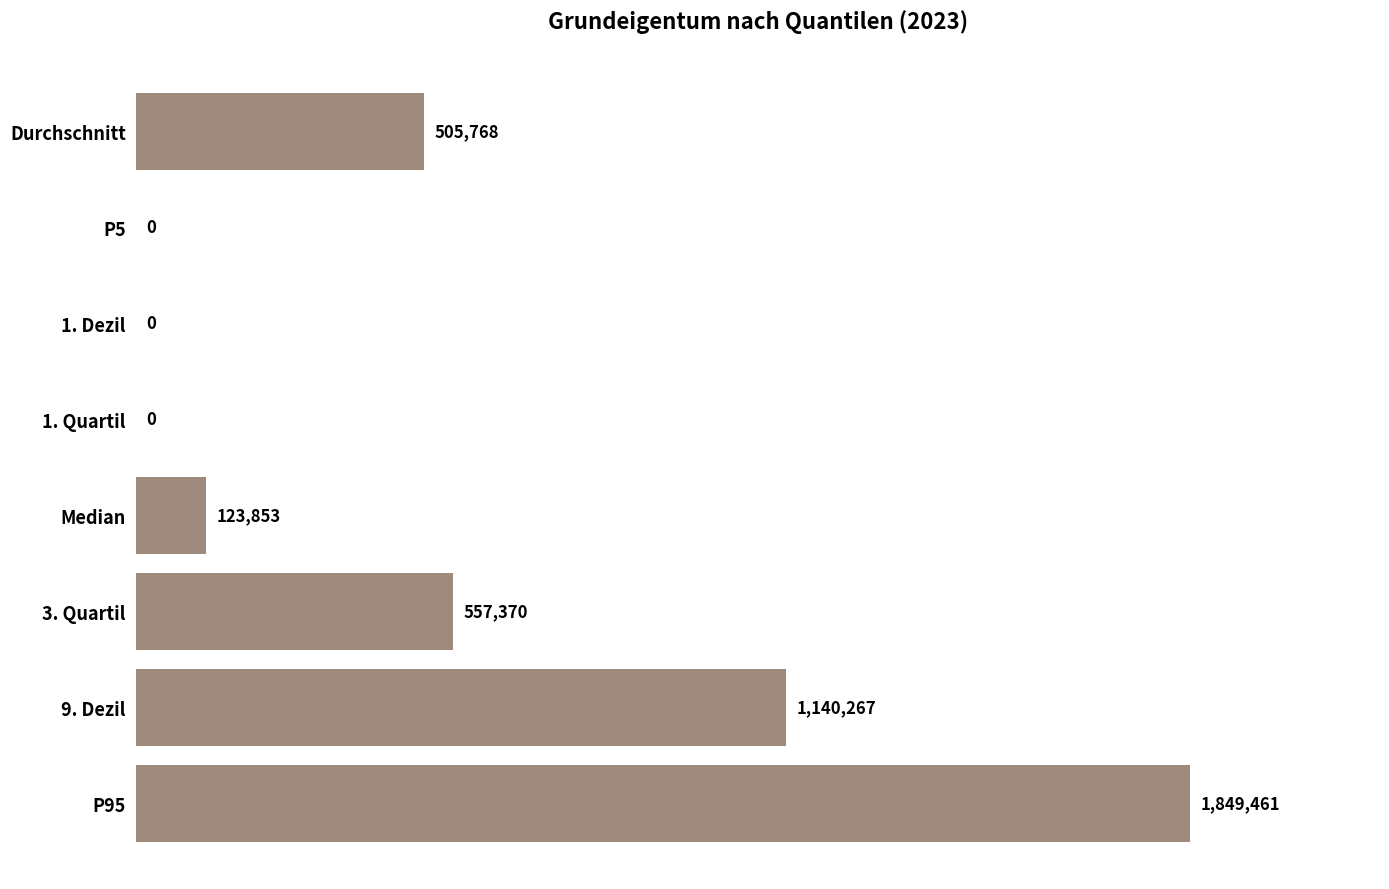

Is it true that the value at Durchschnitt is 698309.9?

False